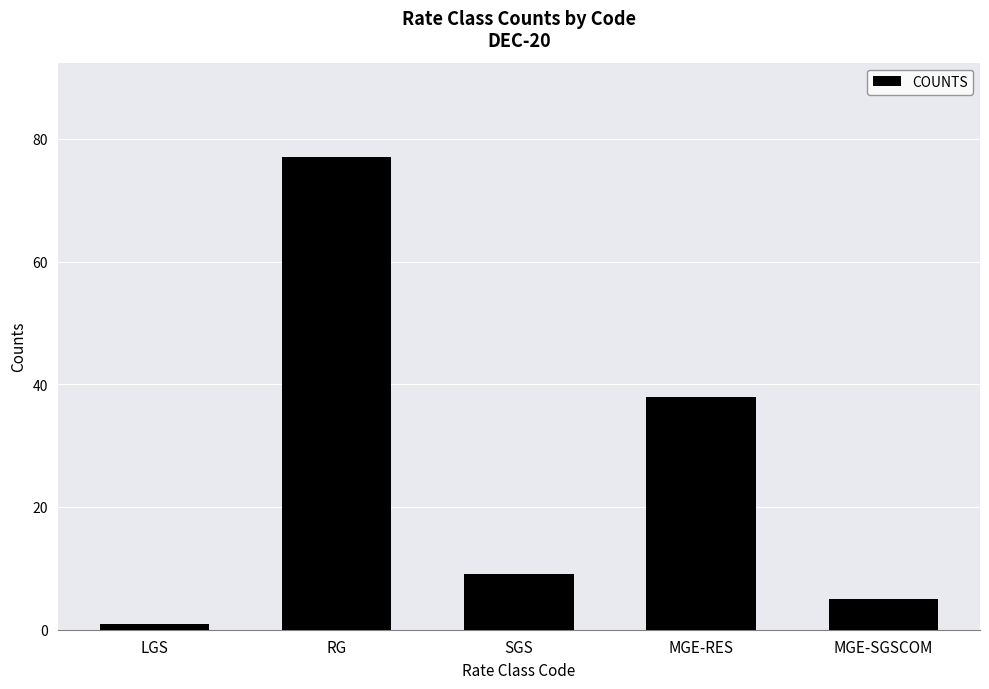

Reading left to right, transcribe all the data shown in this chart.

1	77	9	38	5